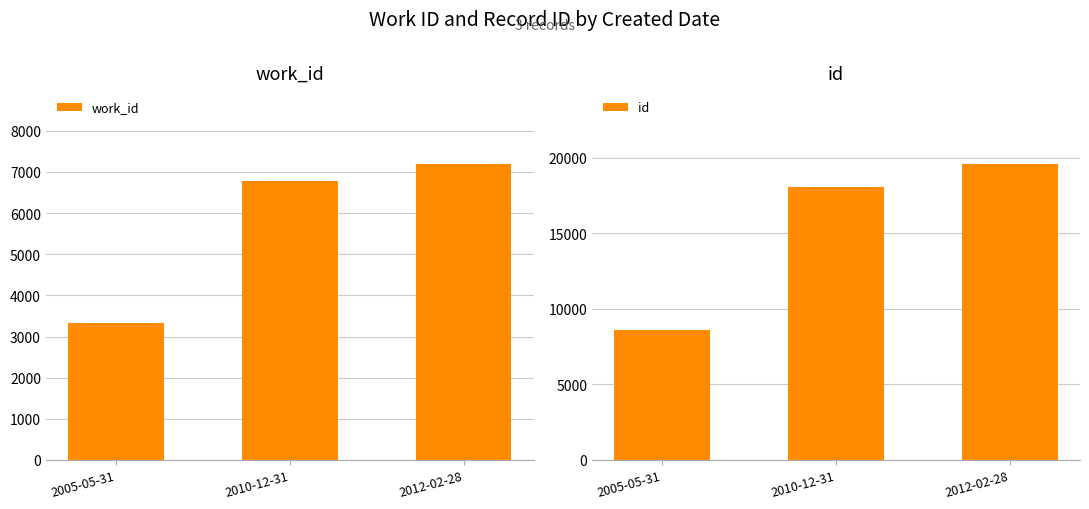

List the series in order of their peak value, highest first.

id, work_id